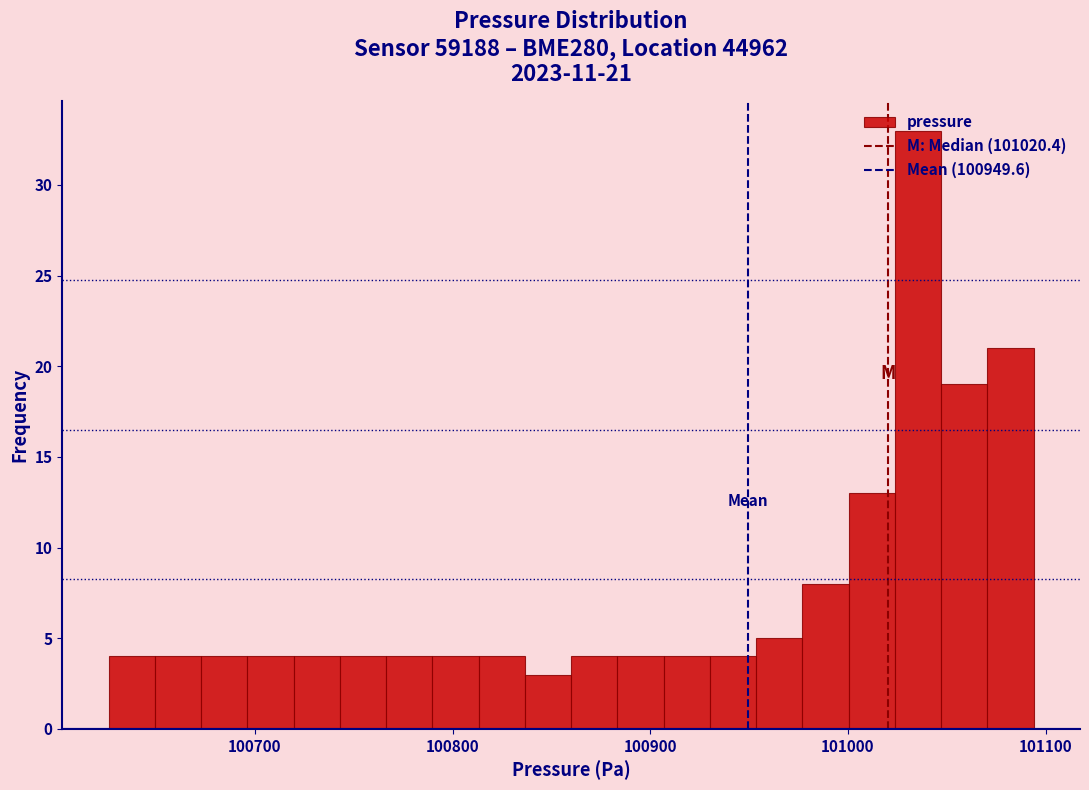

Around what value on the x-axis is the tallest bar? Give the approximate position of its centre, as read against the axis.

101040